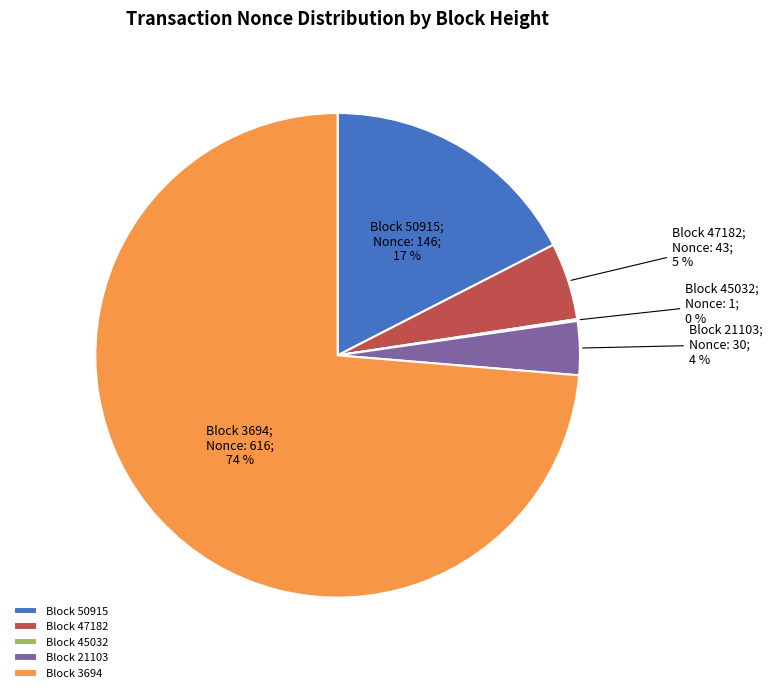

Which slice represents more than half of the pie?

Block 3694